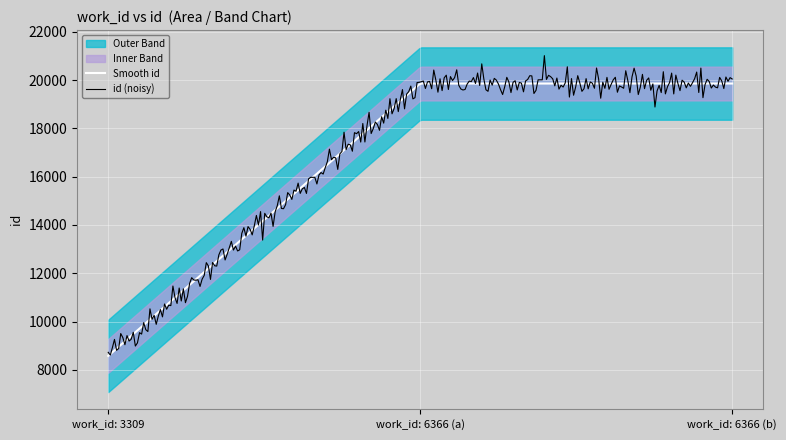

Which label corresponds to the largest value in the chart?

6366